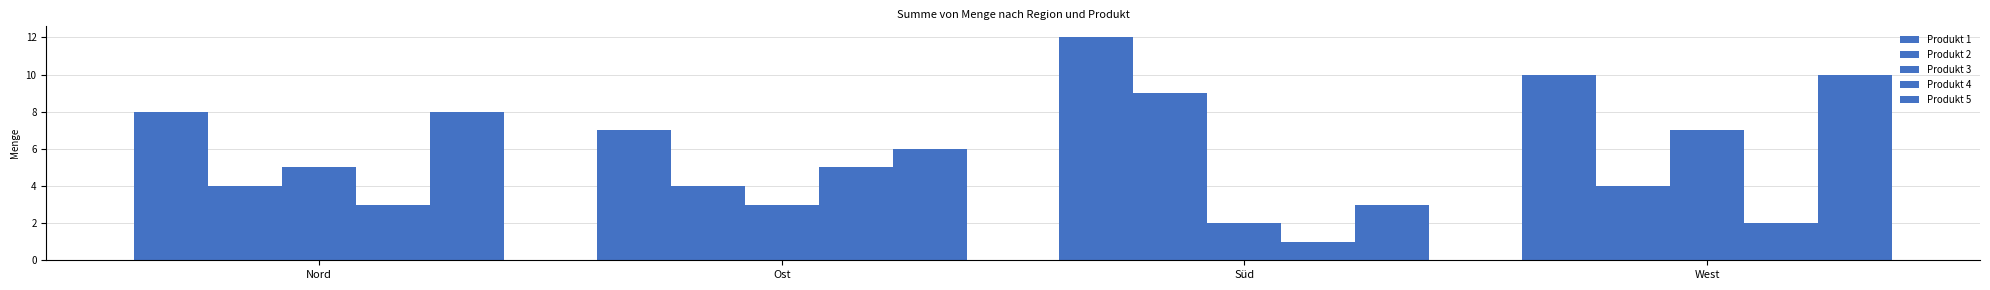

Which series has the largest total across all categories?

Produkt 1